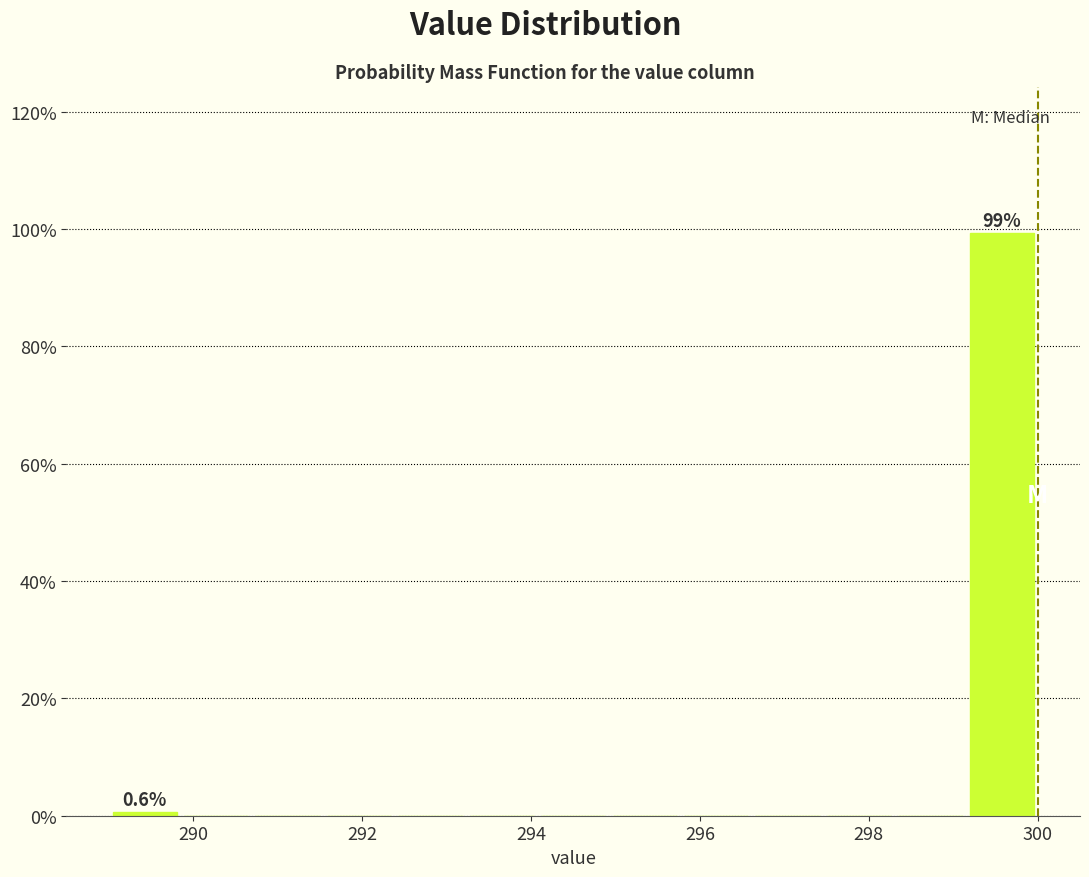

Which range on the x-axis has the tallest bar?

299.2 to 300.0